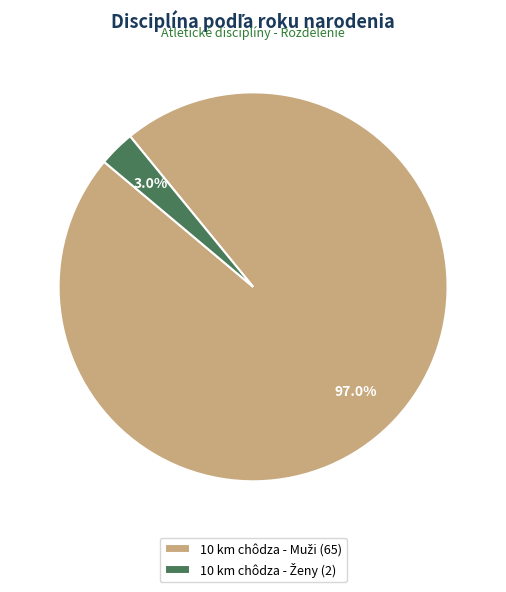

Is there a majority slice in this chart?

Yes